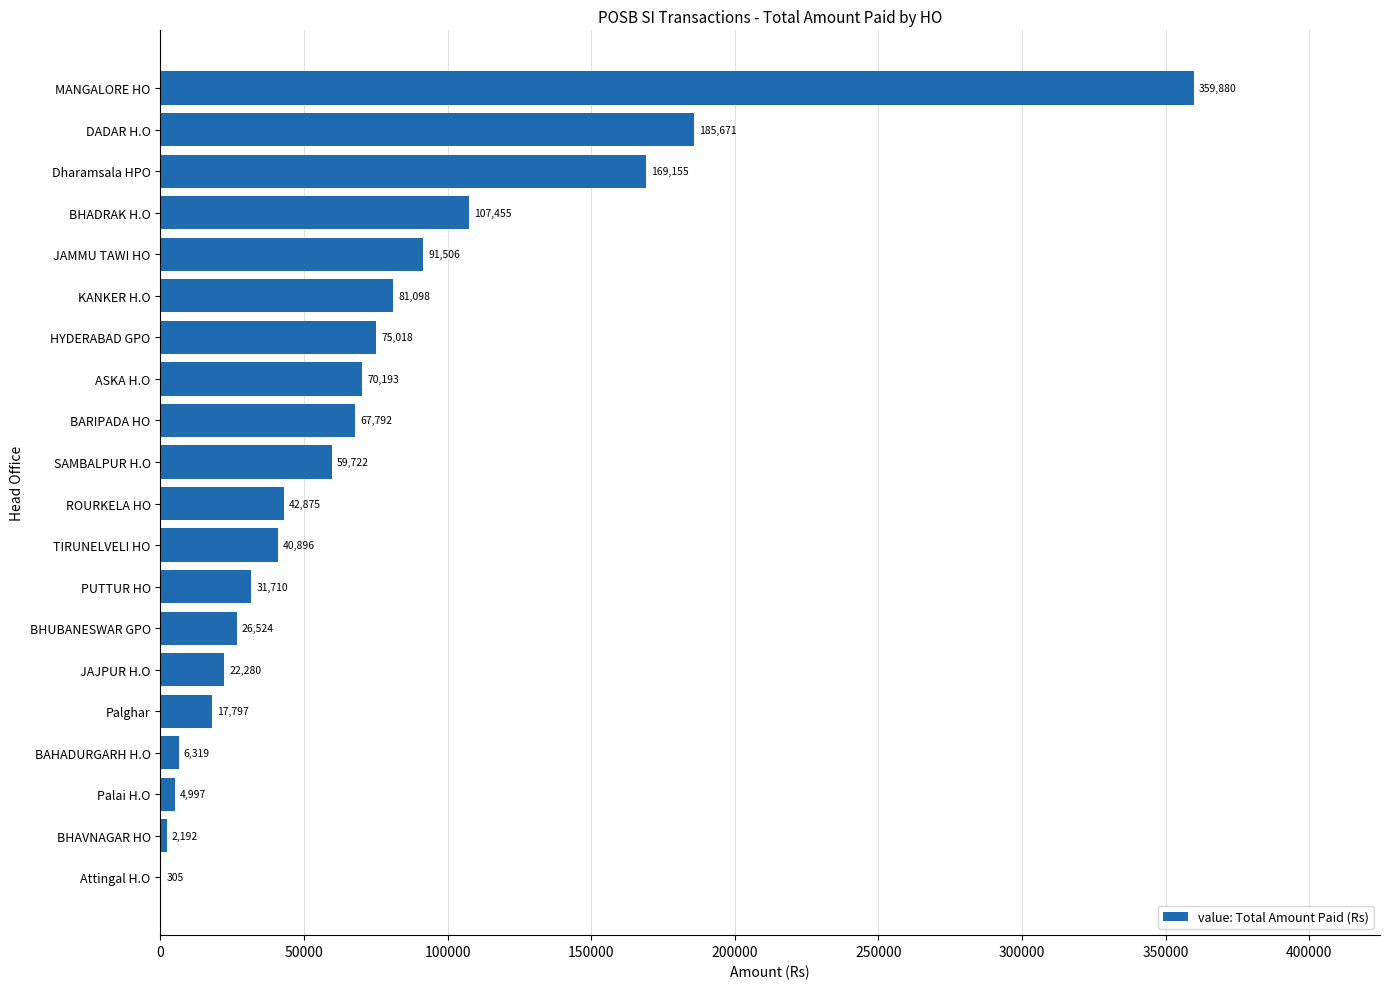

Reading bottom to top, list all the values displayed in this chart.

Attingal H.O=305	BHAVNAGAR HO=2192	Palai H.O=4997	BAHADURGARH H.O=6319	Palghar=17797	JAJPUR H.O=22280	BHUBANESWAR GPO=26524	PUTTUR HO=31710	TIRUNELVELI HO=40896	ROURKELA HO=42875	SAMBALPUR H.O=59722	BARIPADA HO=67792	ASKA H.O=70193	HYDERABAD GPO=75018	KANKER H.O=81098	JAMMU TAWI HO=91506	BHADRAK H.O=107455	Dharamsala HPO=169155	DADAR H.O=185671	MANGALORE HO=359880